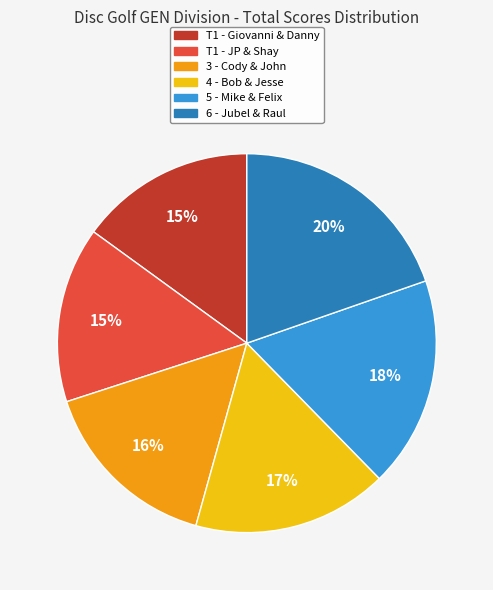

Is the sum of 5 - Mike & Felix and 3 - Cody & John greater than half?

No